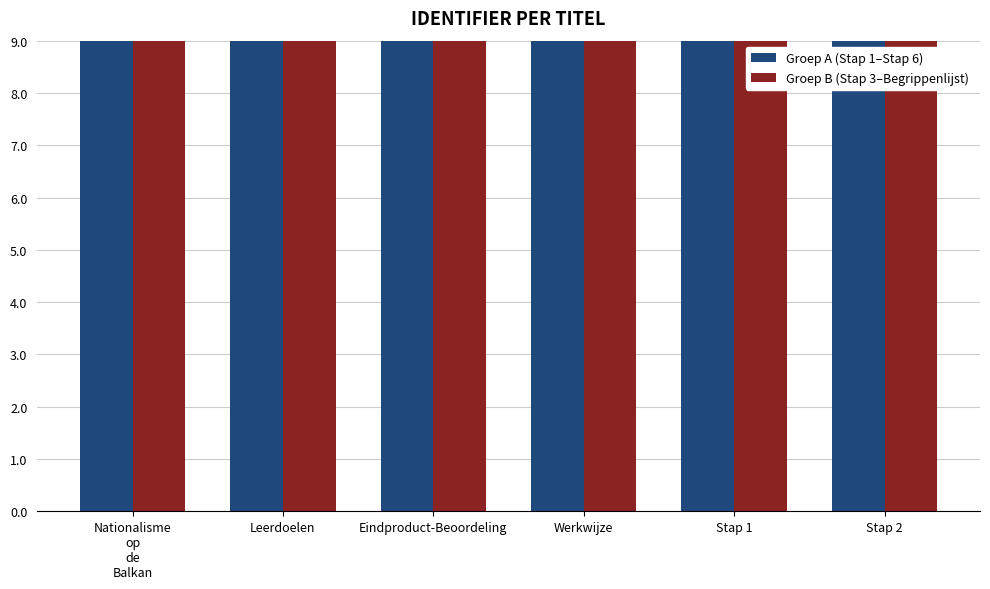

What is the maximum value shown in the chart?

9.0